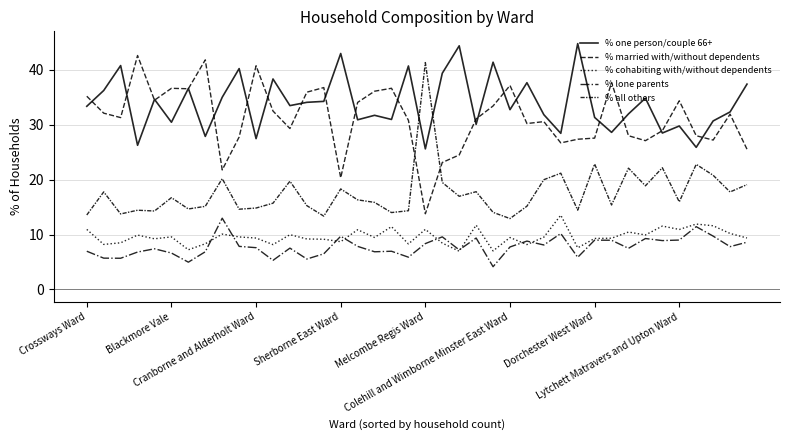

What is the sum of all % all others values?

703.8